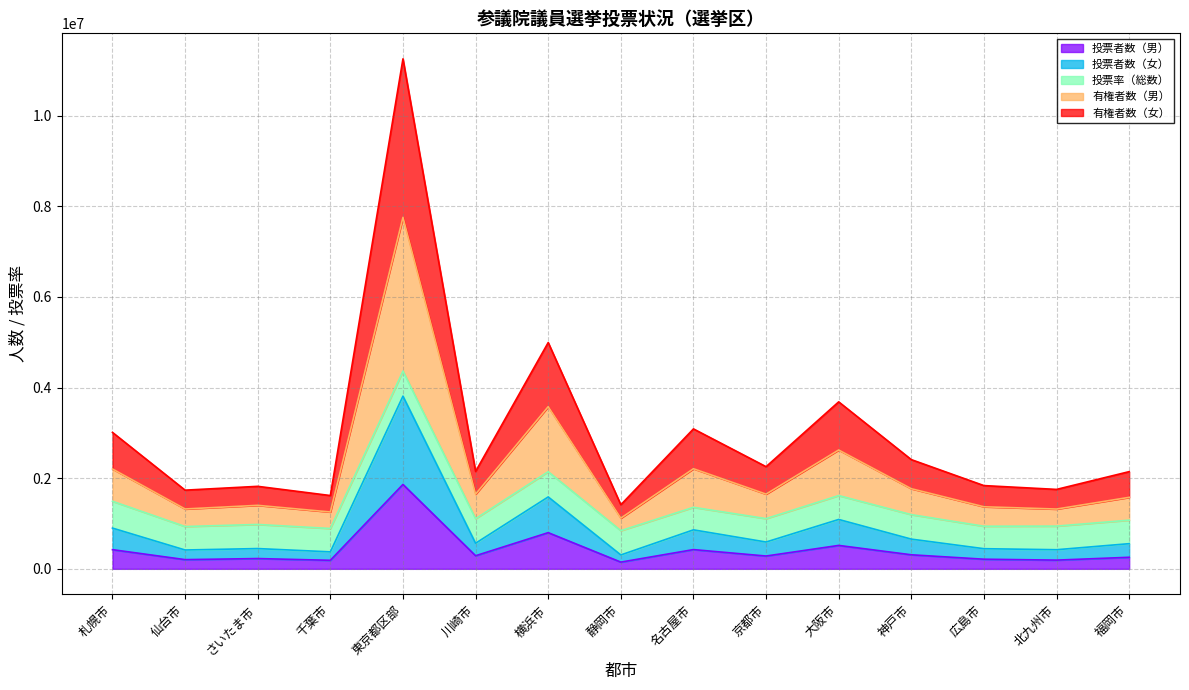

True or false: 有権者数（男） and 投票者数（女） cross at least once.

False